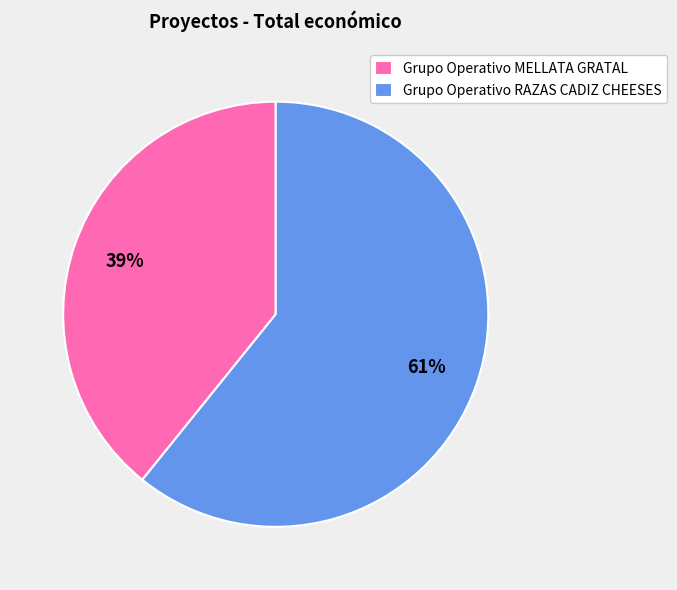

How many segments does this pie chart have?

2